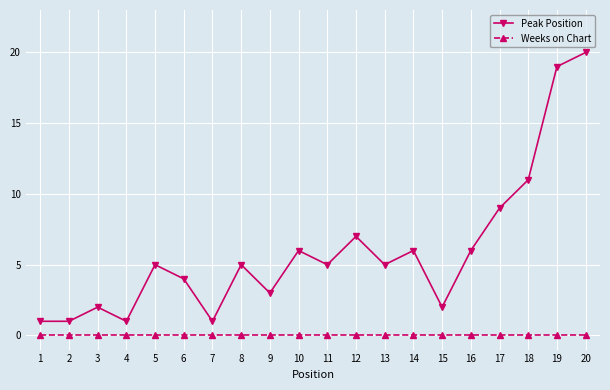

Which series has the widest spread of values?

Peak Position